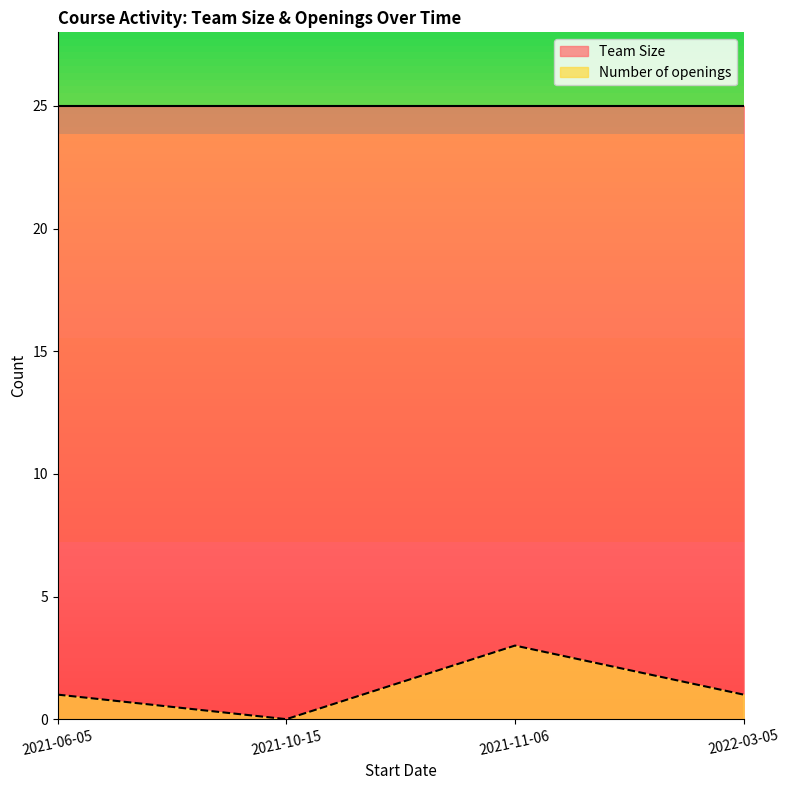

Which has a higher value, 2021-06-05 or 2022-03-05?

2021-06-05